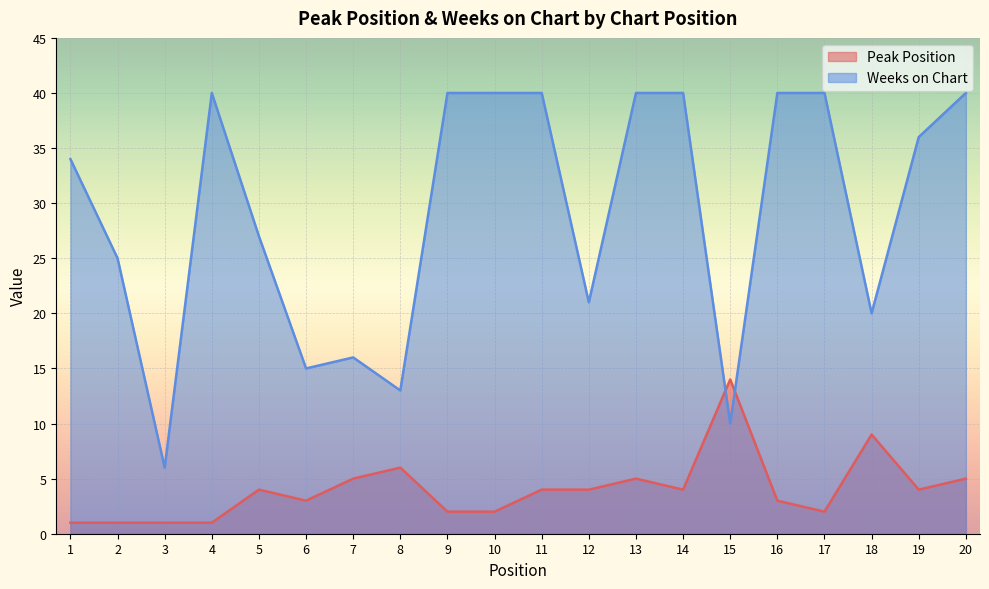

Does the chart display data point markers on the line(s)?

No